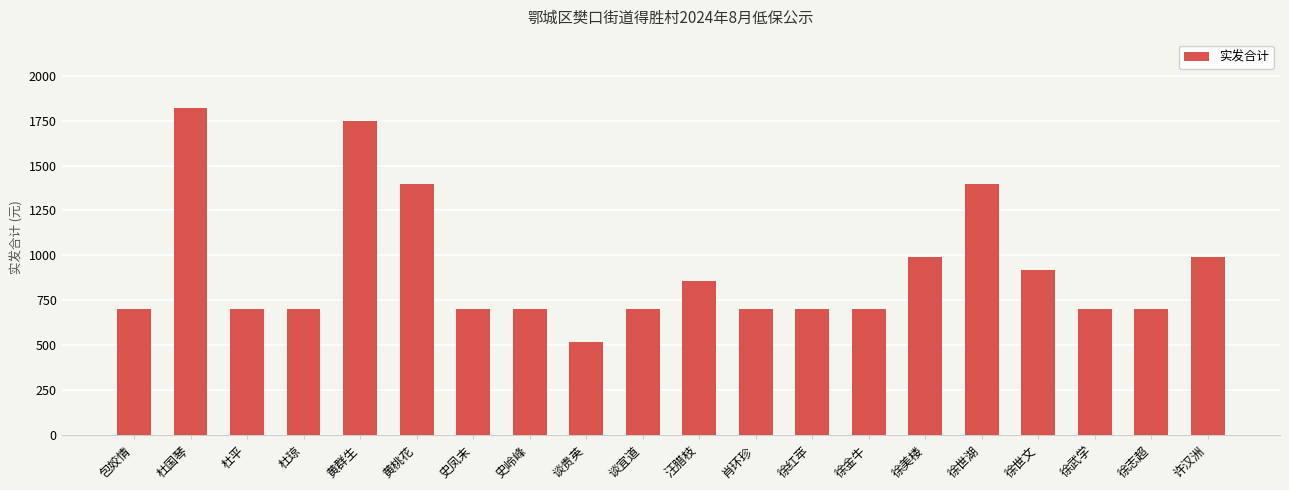

The value at 杜平 is 276. True or false?

False